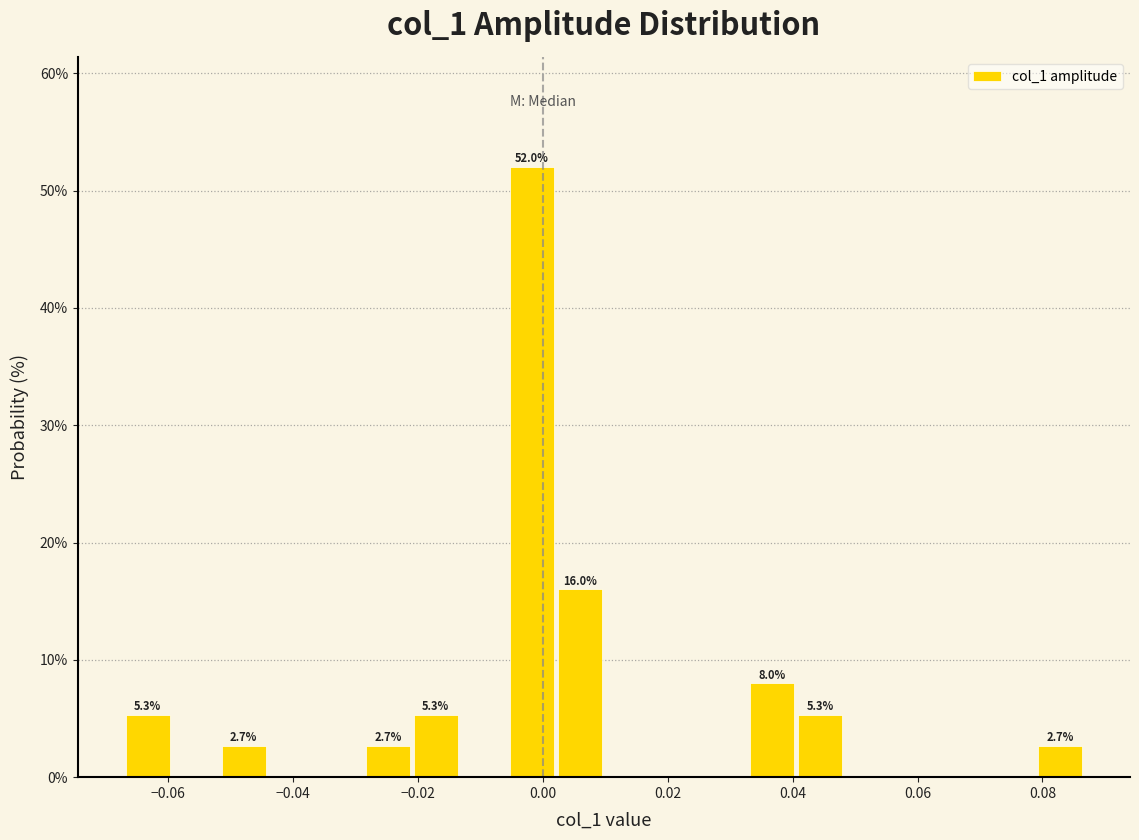

Around what value on the x-axis is the tallest bar? Give the approximate position of its centre, as read against the axis.

-0.002